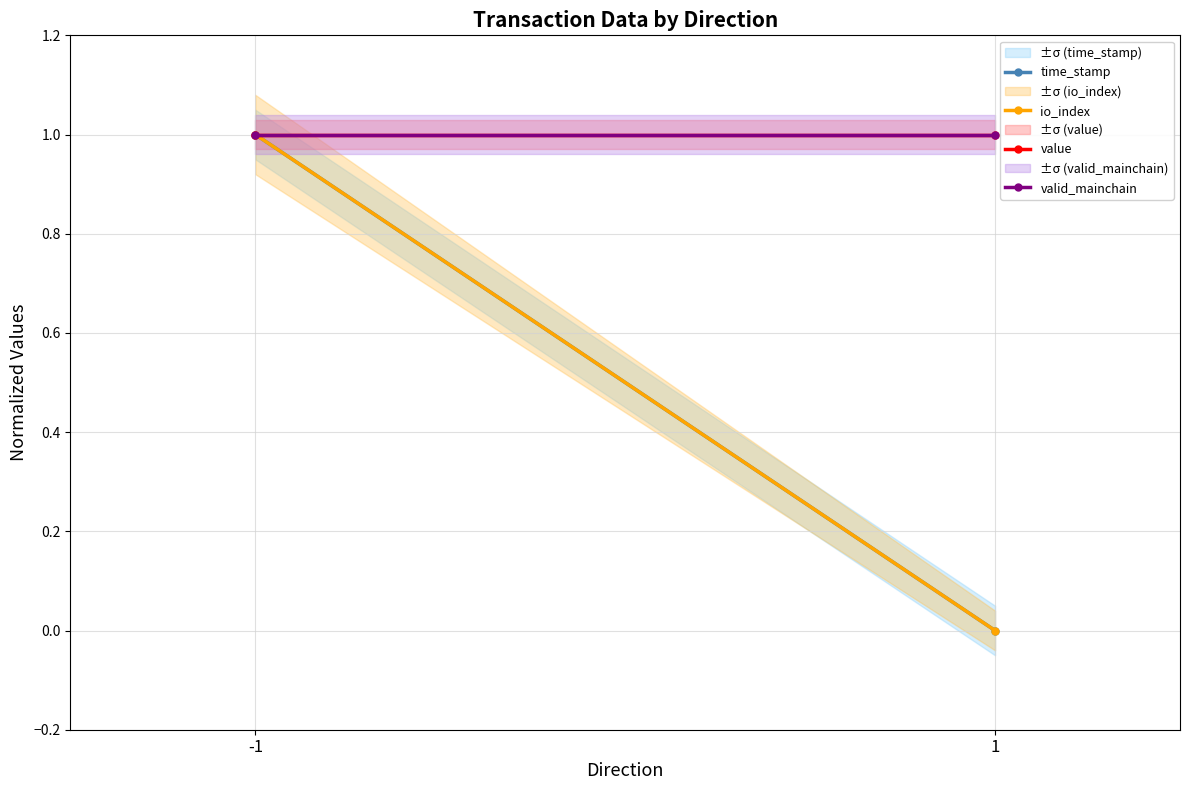

What is the difference between the highest and lowest values at 1?

1